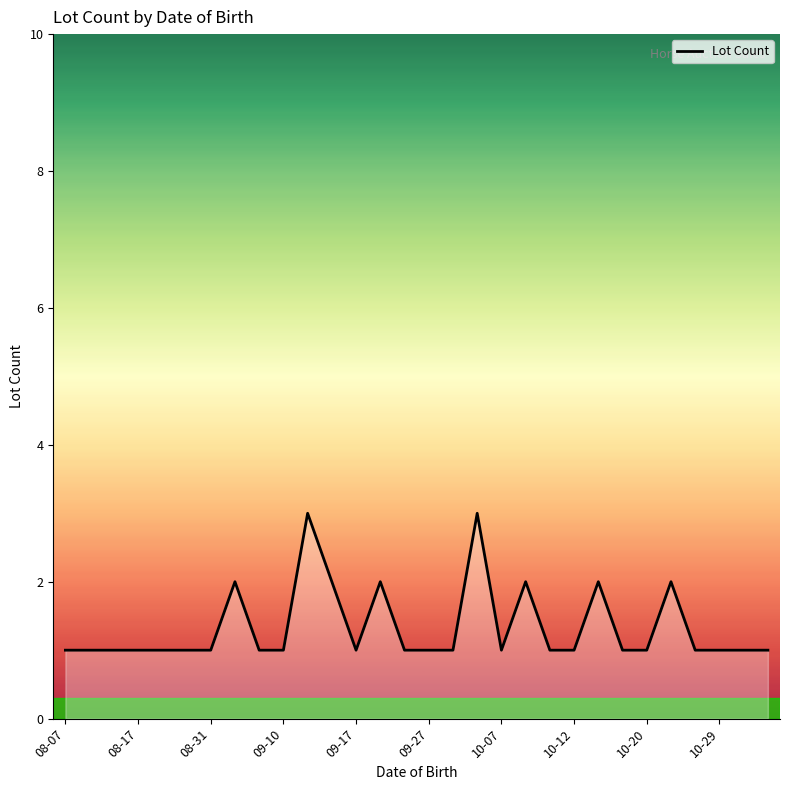

Which category has the lowest value across all series?

08-07